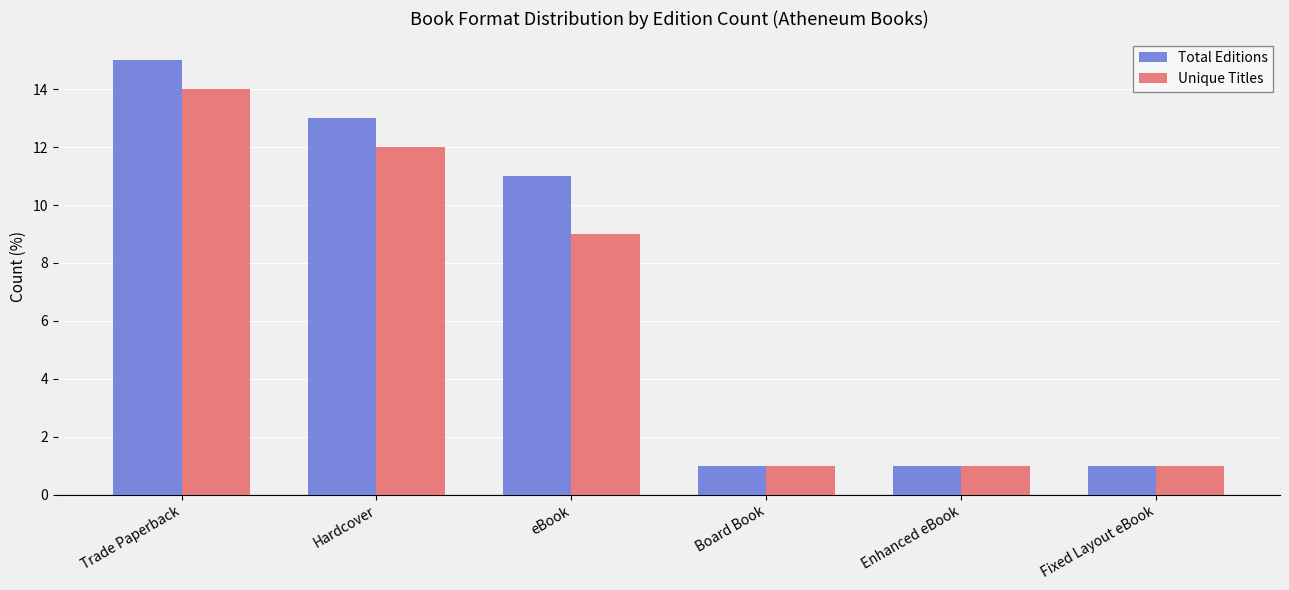

How many bars are there in each group?

2